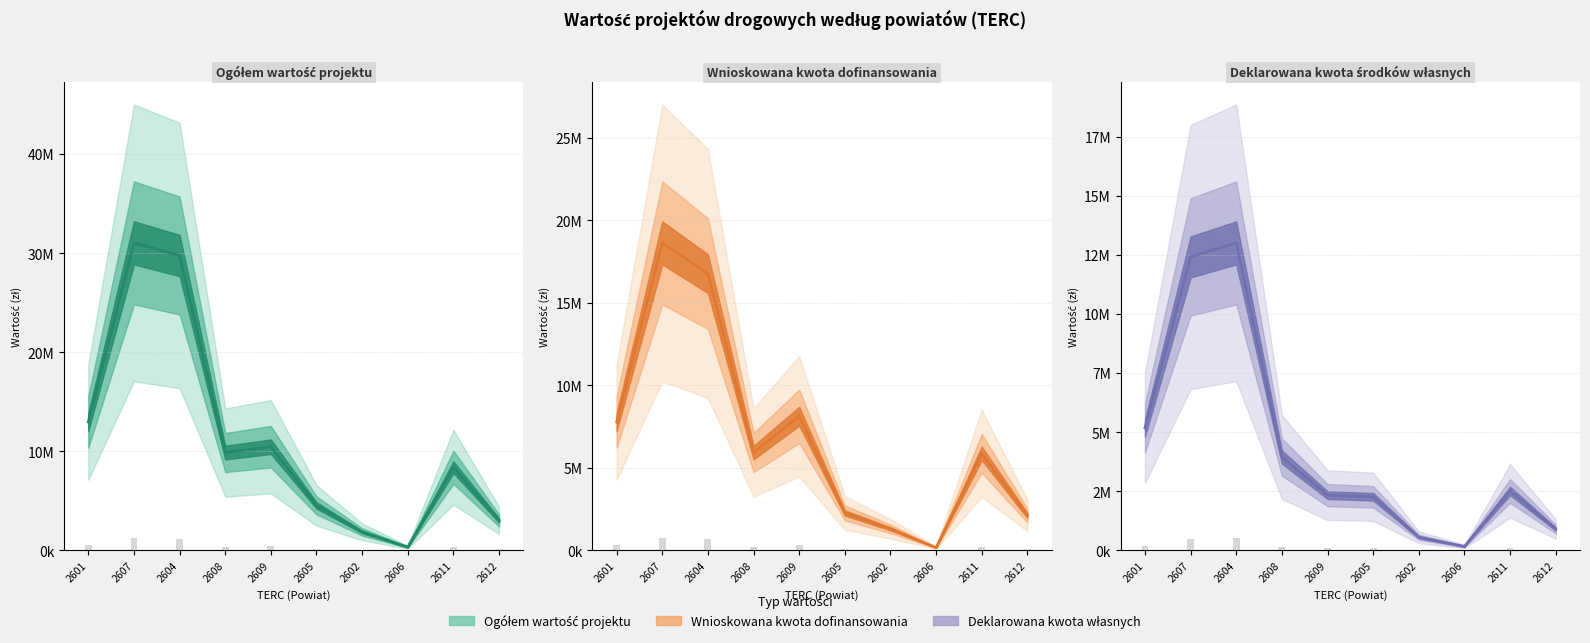

List the series in order of their overall mean, lowest first.

Deklarowana kwota środków własnych, Wnioskowana kwota dofinansowania, Ogółem wartość projektu